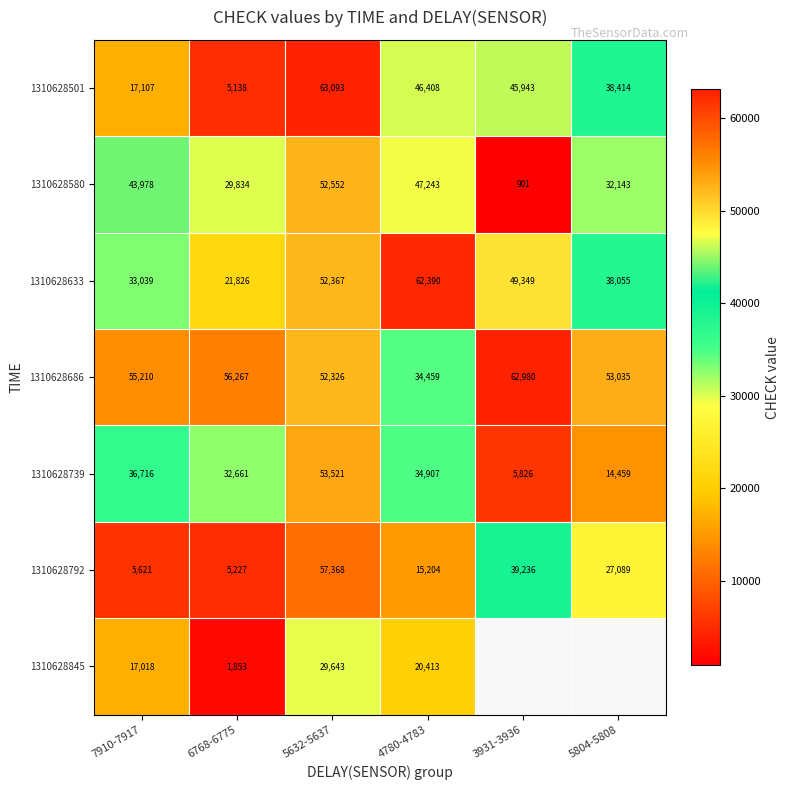

What is the highest value of the 1310628686 series?

62980